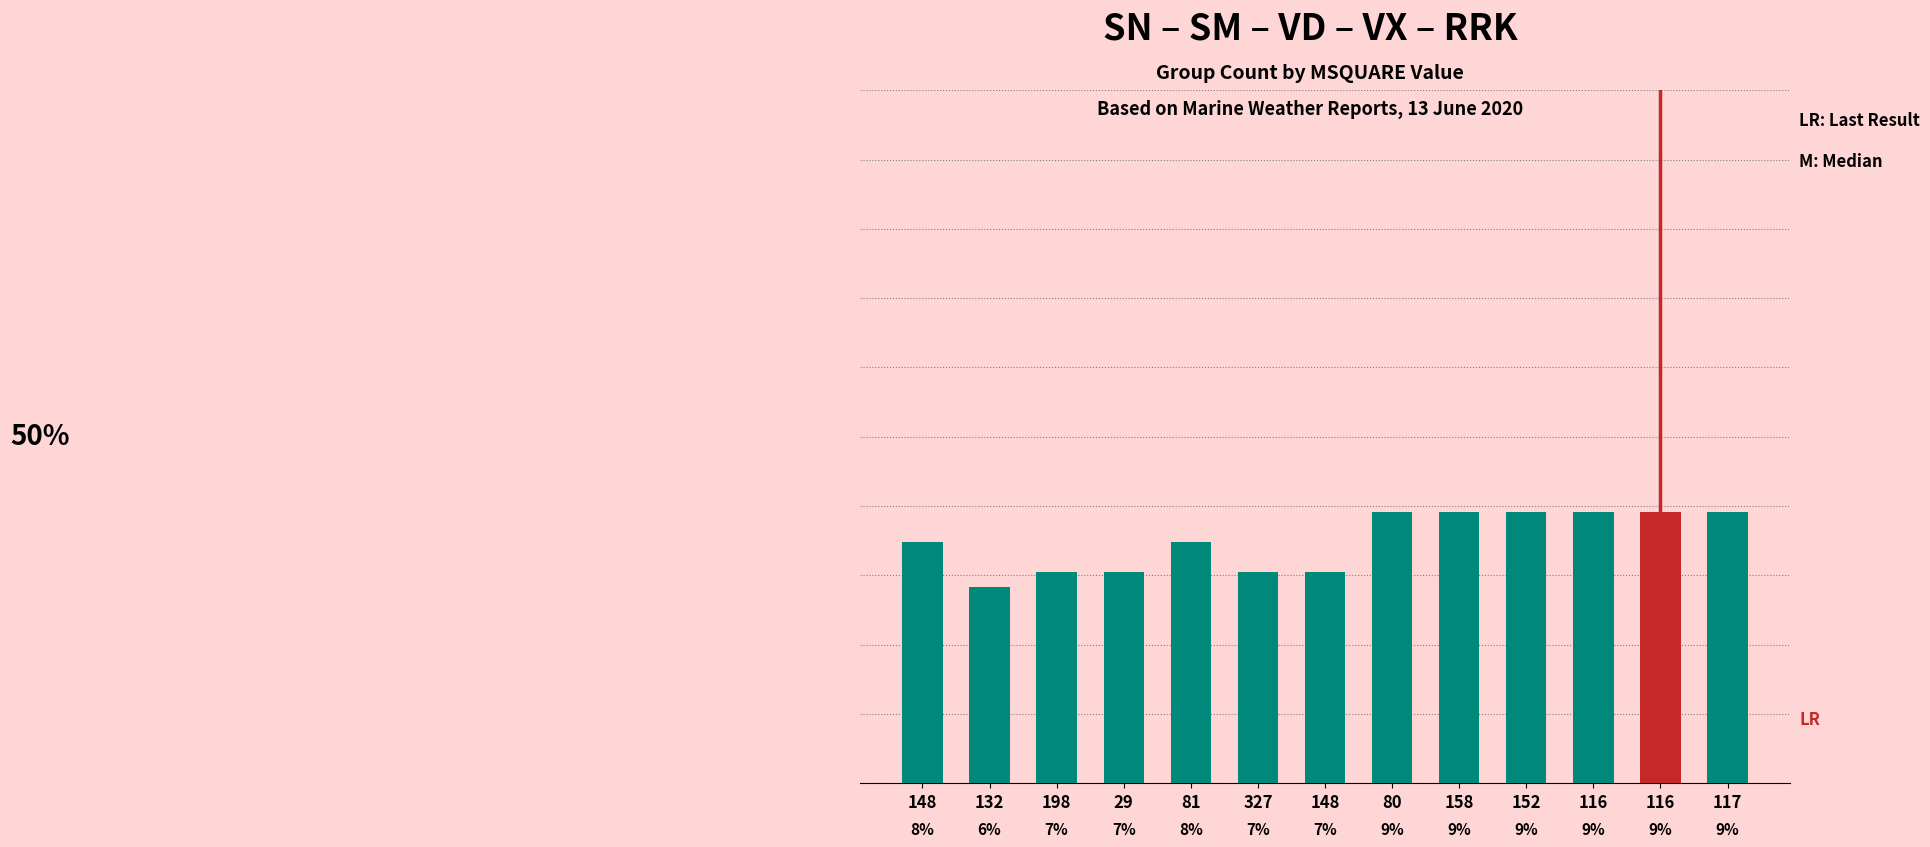

Are the bars horizontal?

No